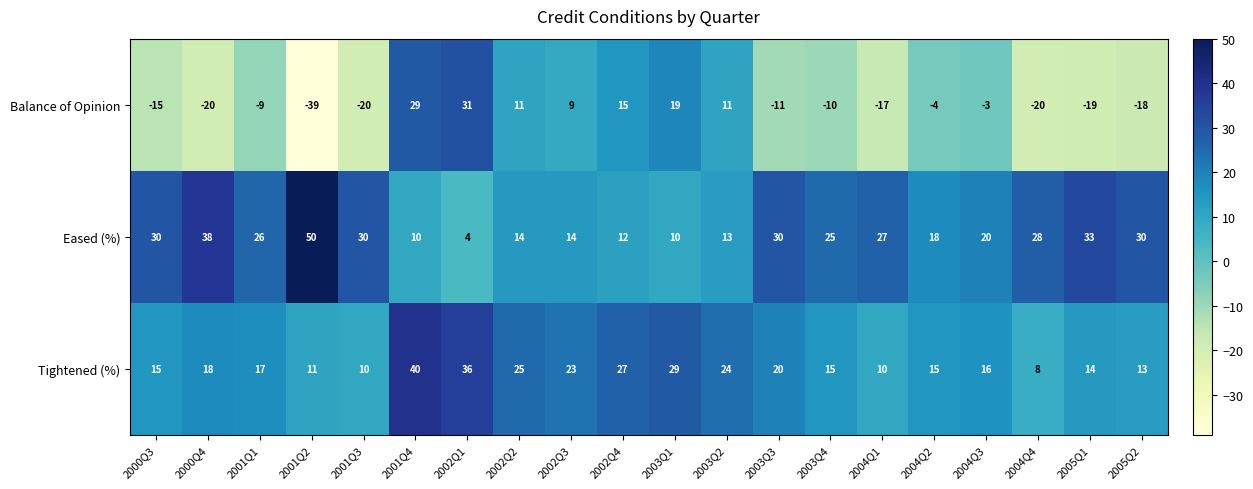

Which series has the largest total across all categories?

Eased (%)